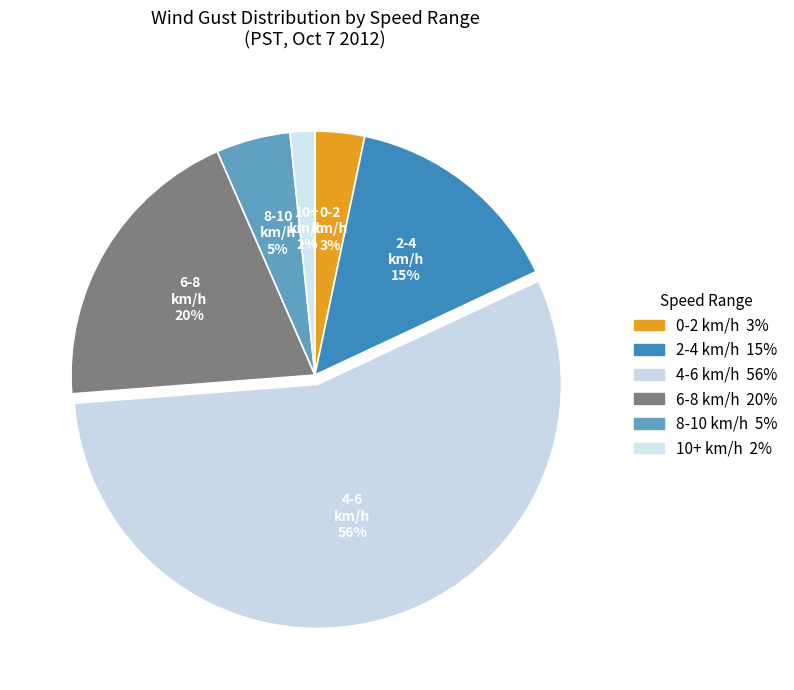

Count the number of slices in the pie.

6